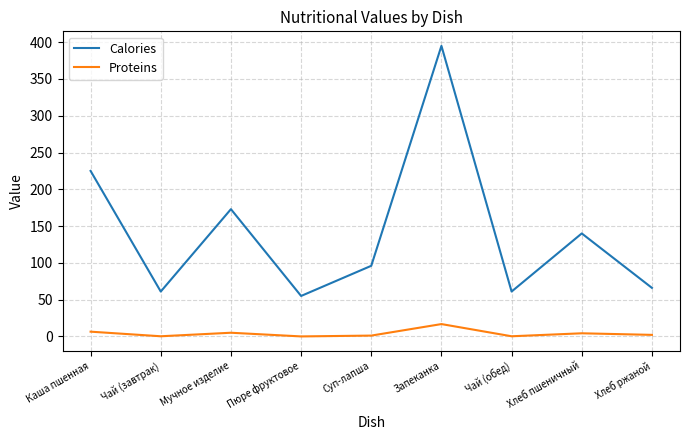

Rank the series by their average value, from highest to lowest.

Calories, Proteins